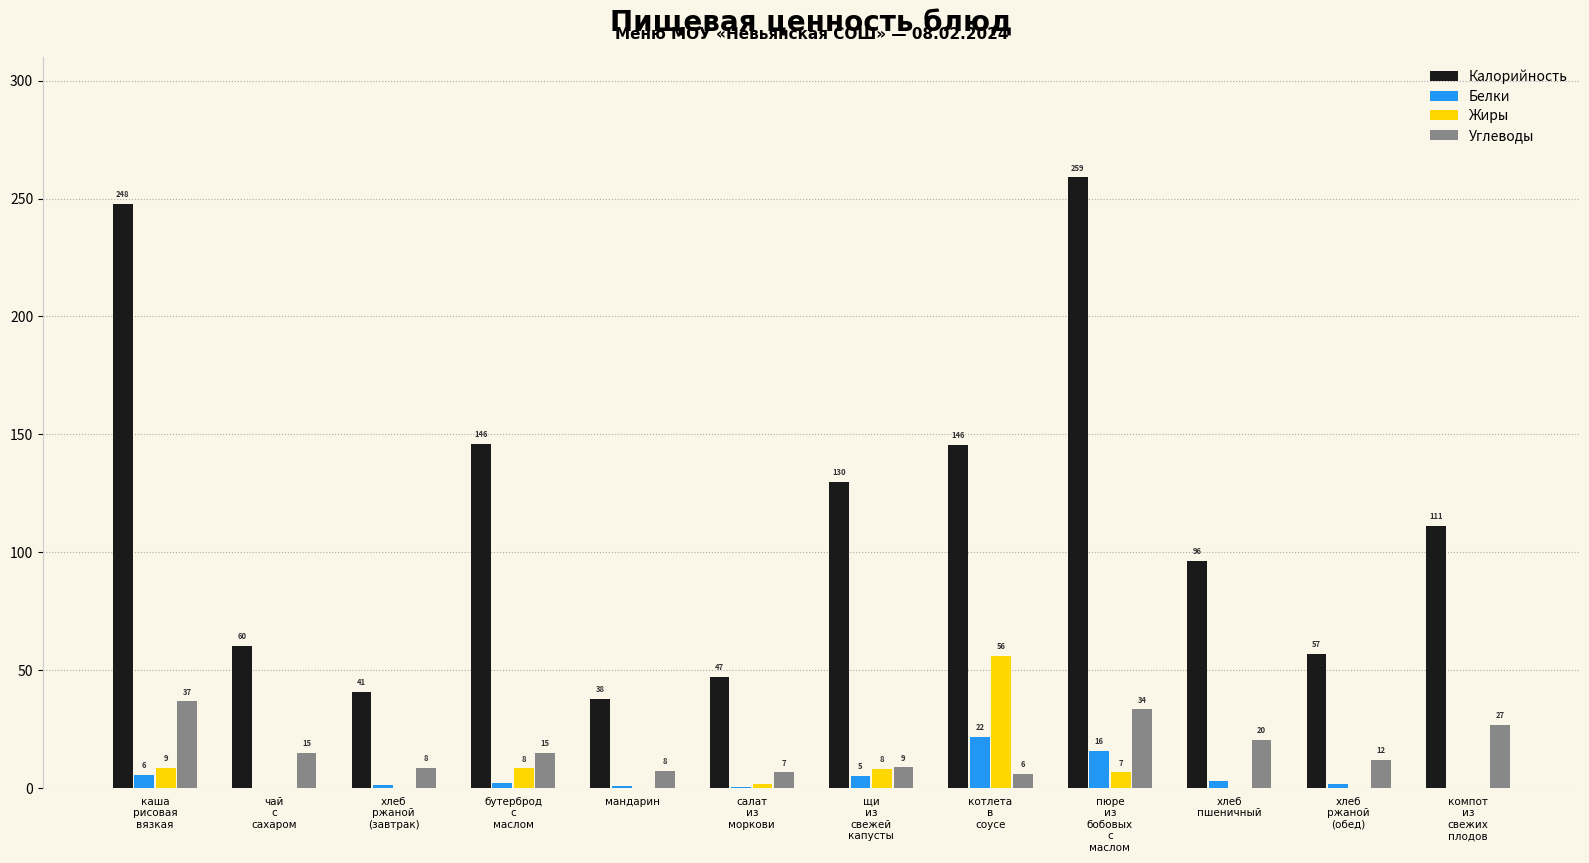

Which has a higher value, щи
из
свежей
капусты or компот
из
свежих
плодов?

щи
из
свежей
капусты